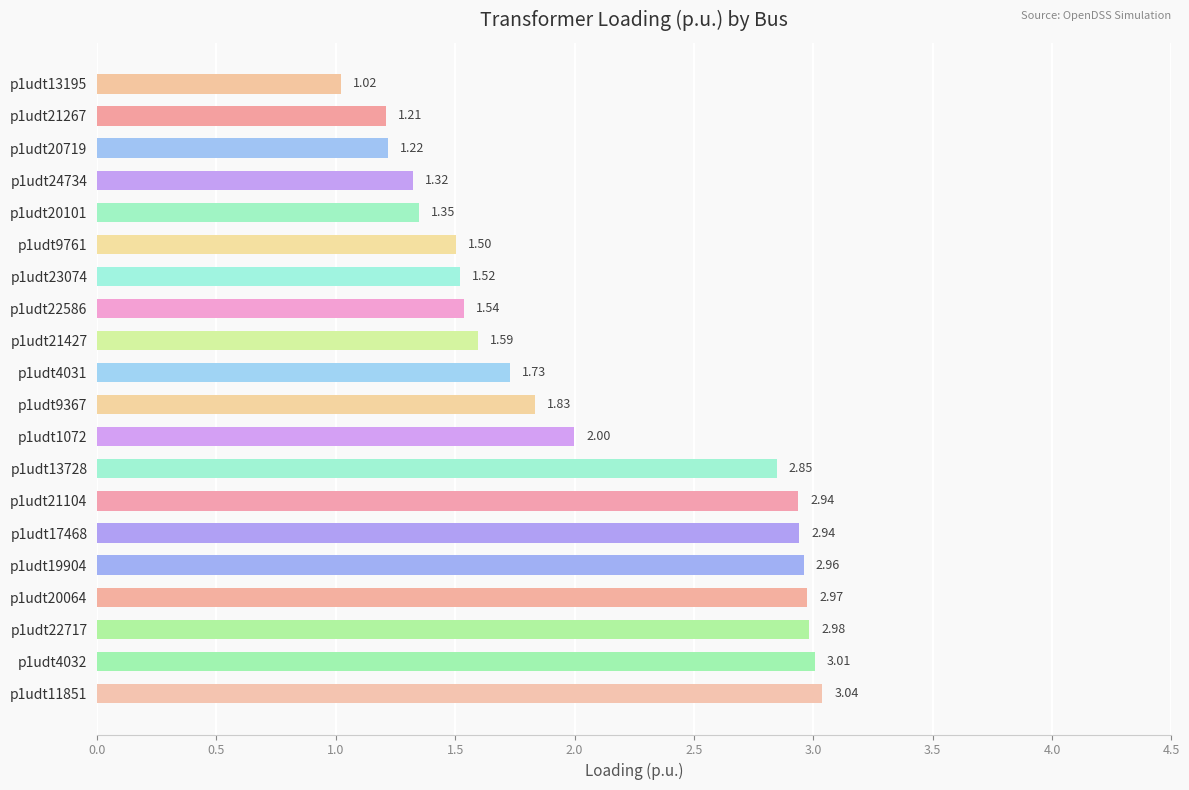

Between p1udt23074 and p1udt17468, which is larger?

p1udt17468